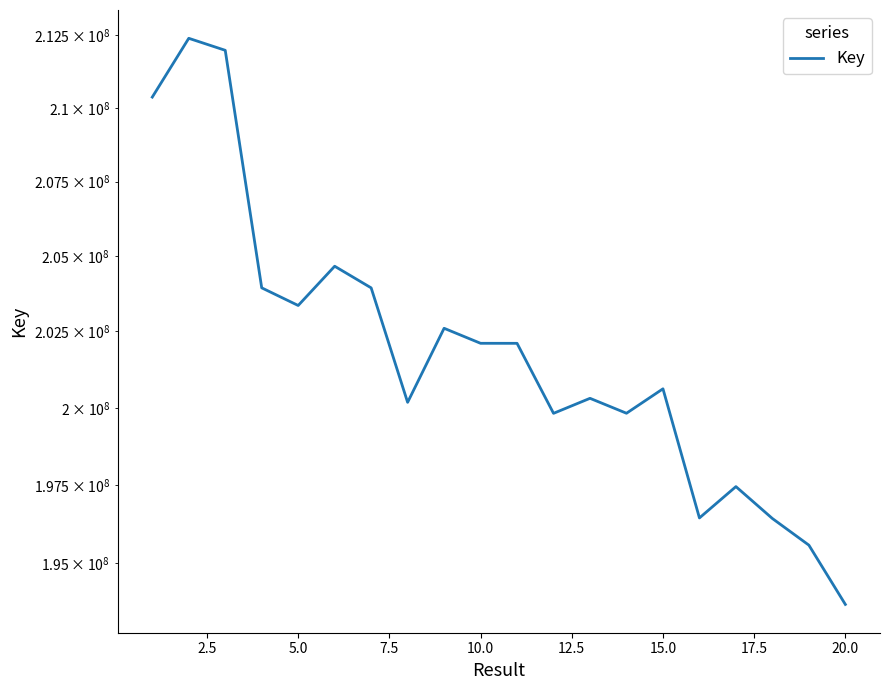

Count the number of data series in this chart.

1